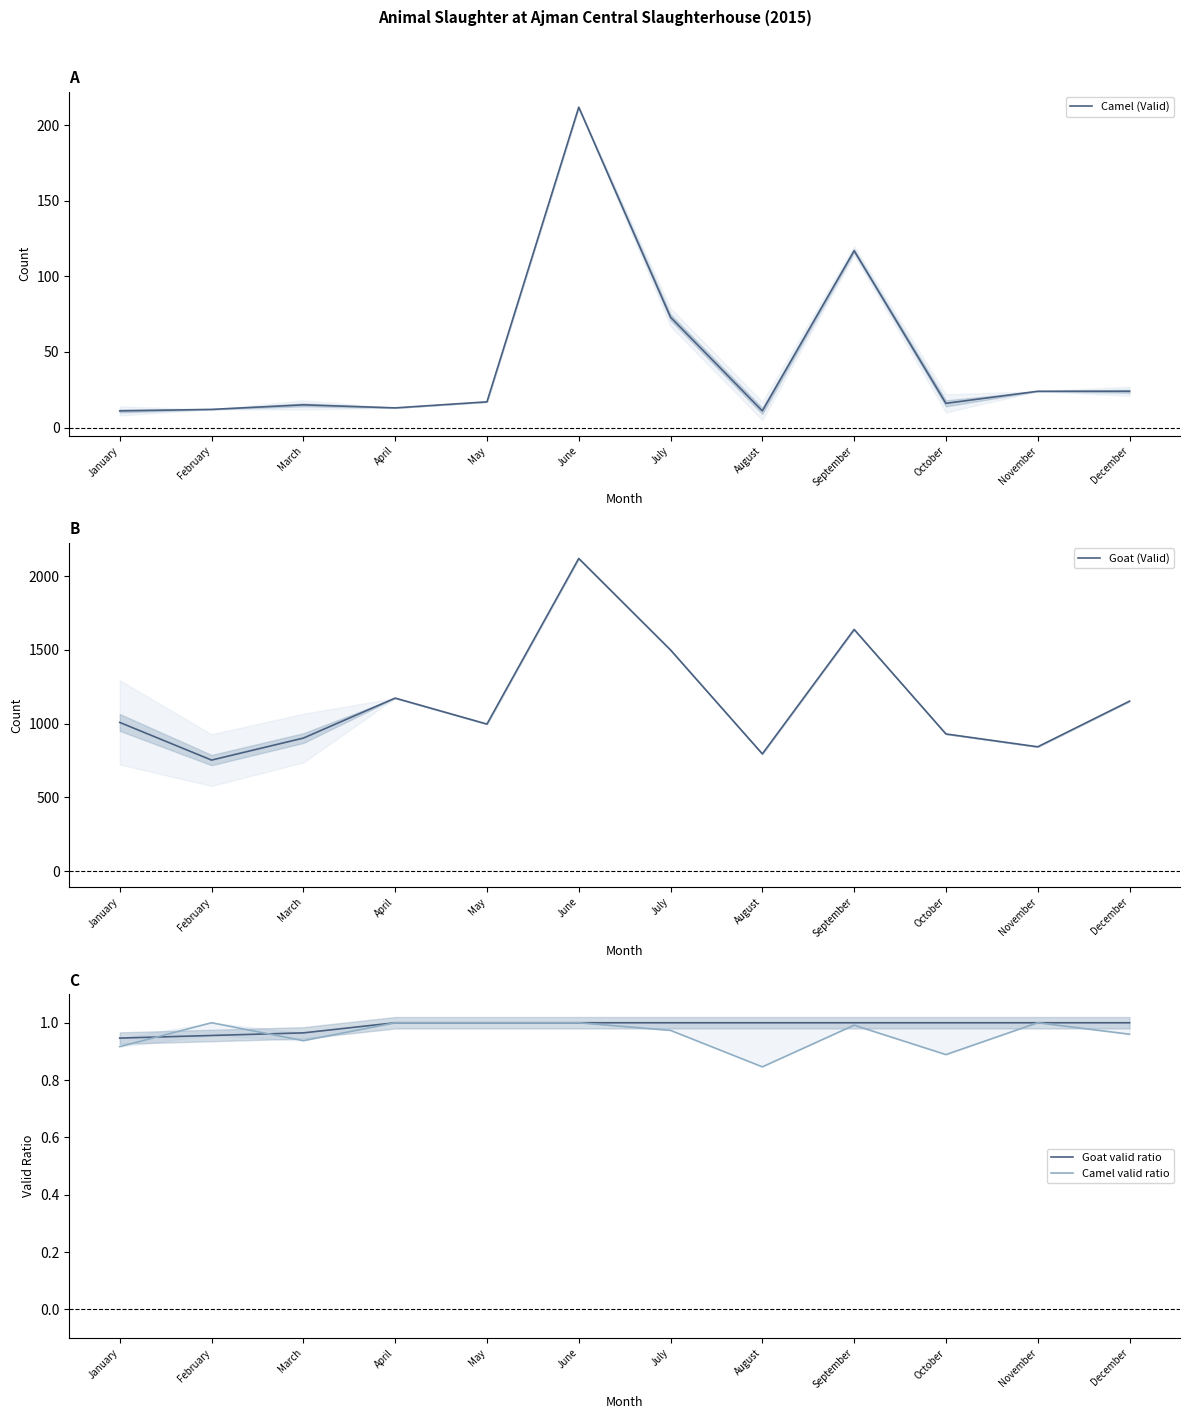

Which series has the largest range (max minus min)?

Goat (Valid)